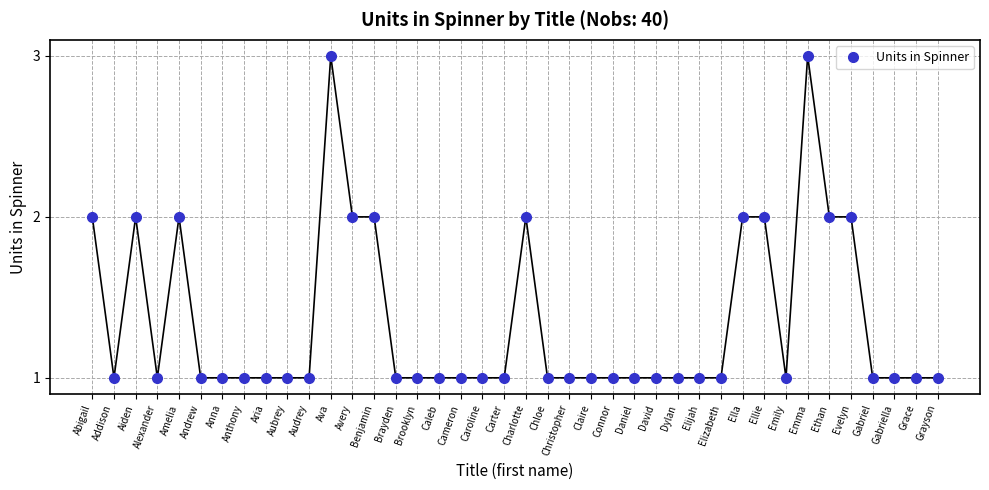

What is the label of the 20th point from the right?

Charlotte